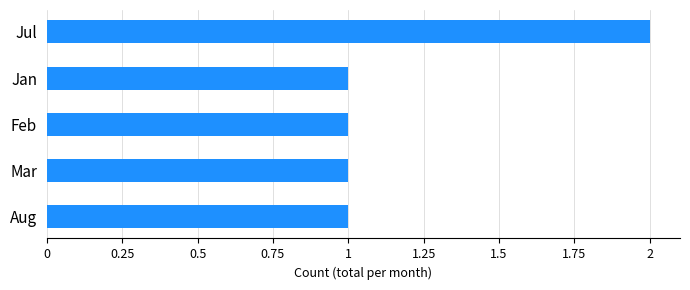

Reading top to bottom, what are all the values shown in this chart?

Jul=2	Jan=1	Feb=1	Mar=1	Aug=1